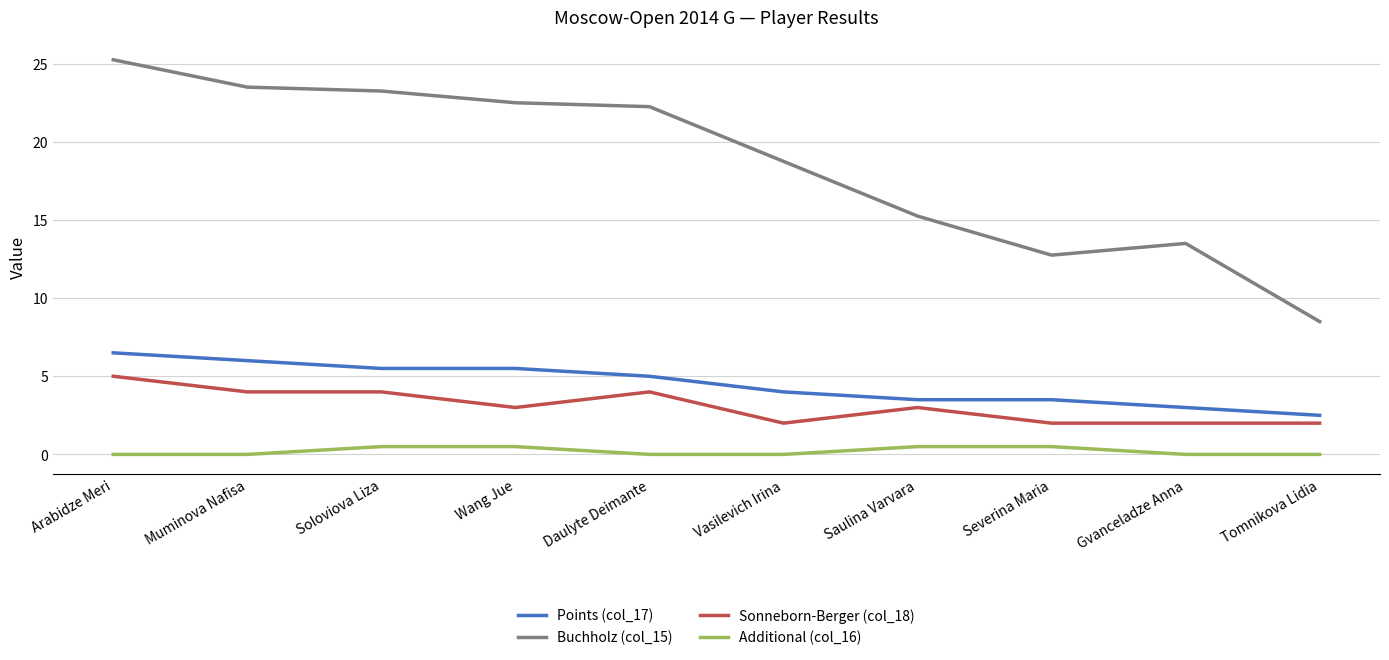

At which category is the sum across all series the highest?

Arabidze Meri